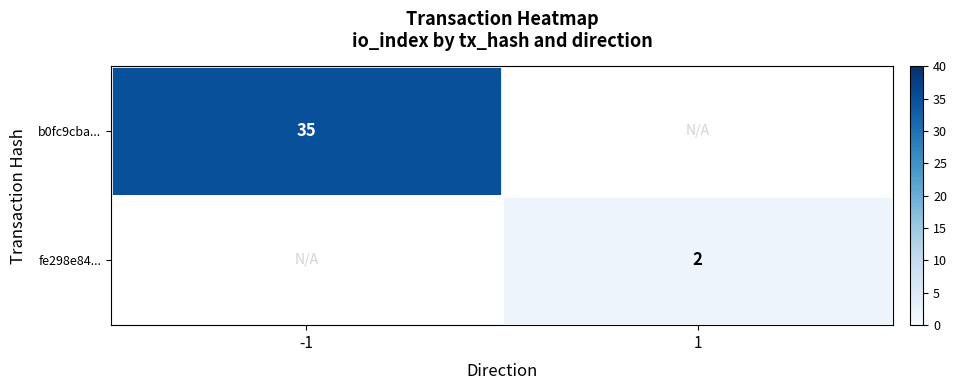

Which label corresponds to the smallest value in the chart?

1